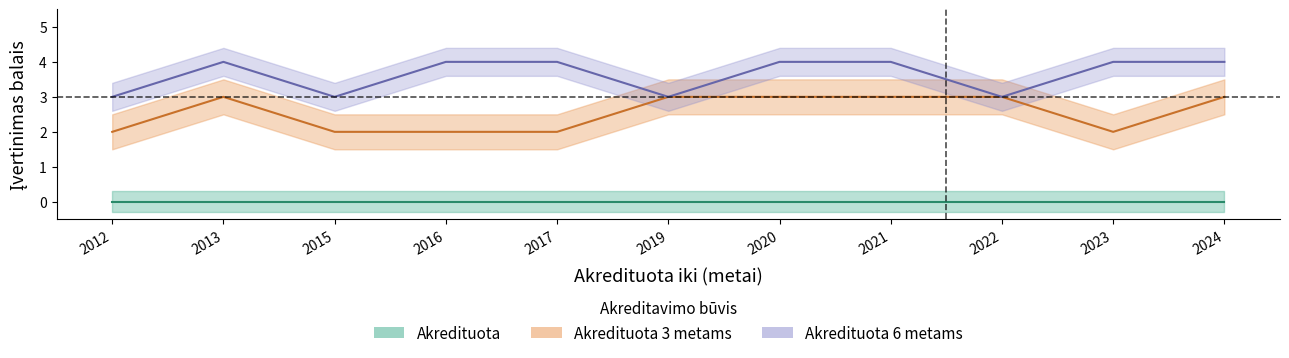

What is the approximate value of Akredituota 6 metams at 2023?

4